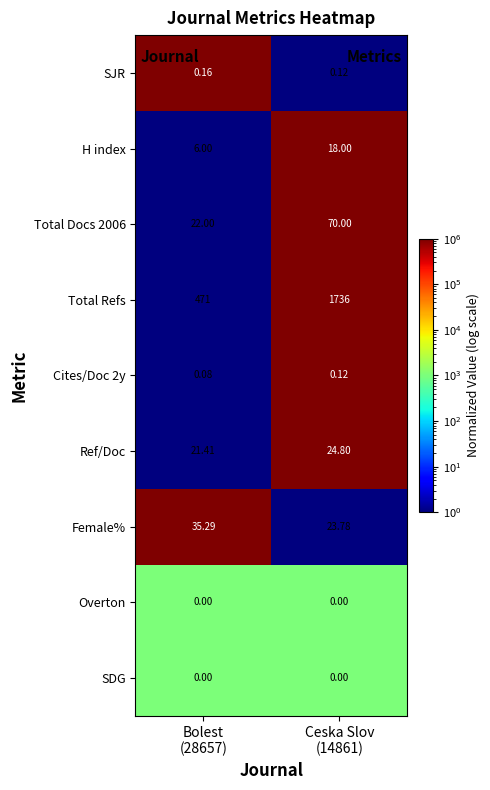

What is the greatest value displayed?

1736.0